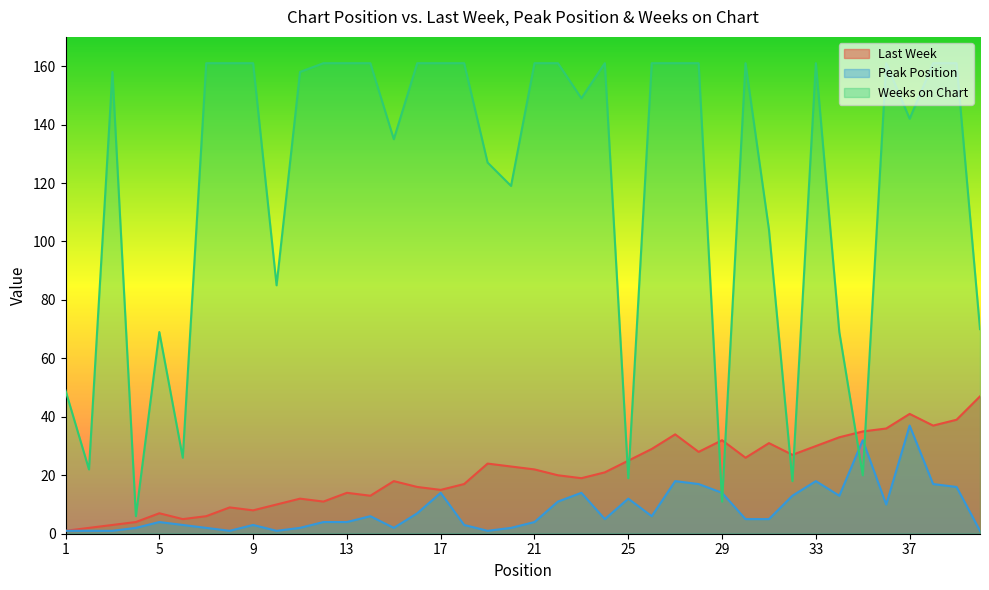

What is the sum of all Last Week values?

830